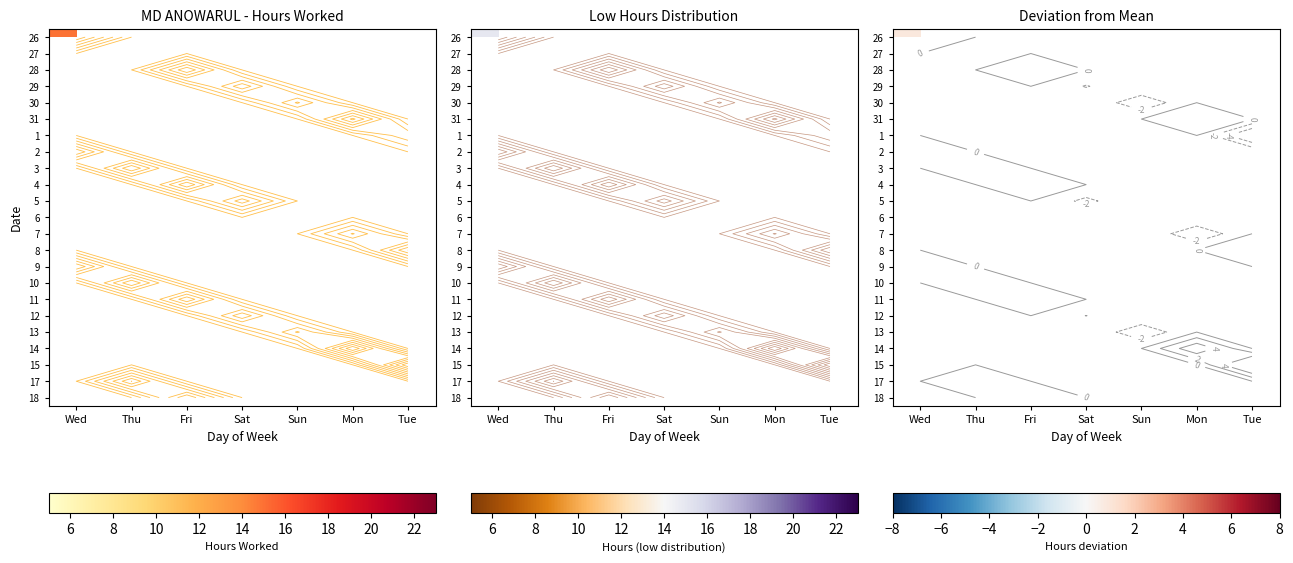

What is the greatest value displayed?

8.3